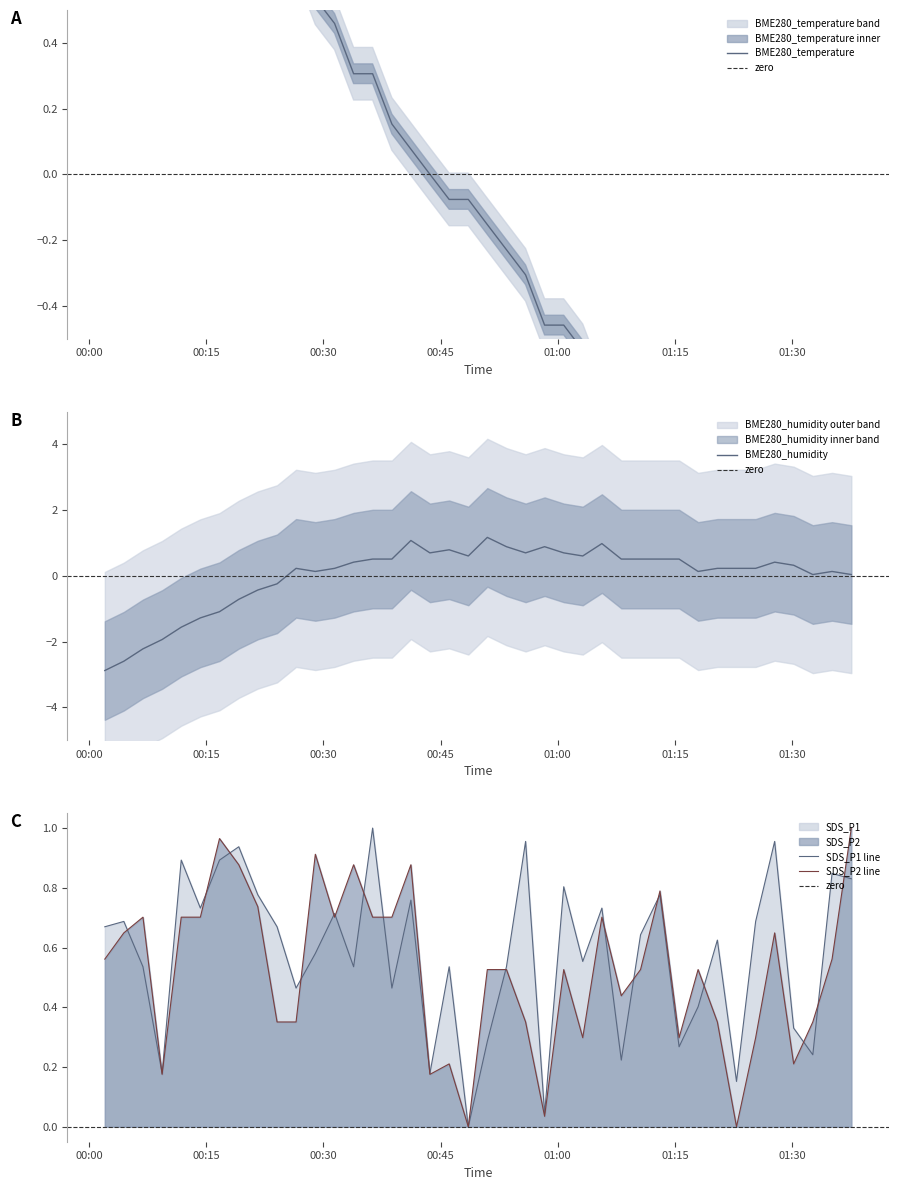

Does the chart have visible grid lines?

No